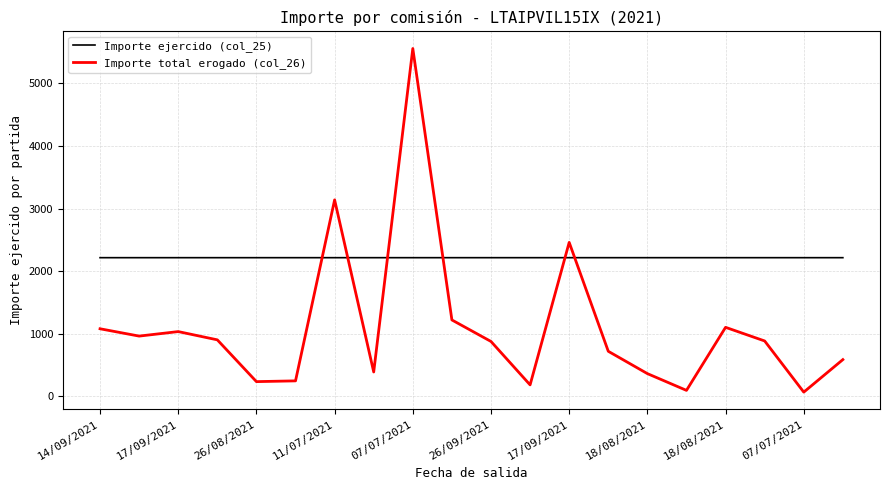

True or false: Importe total erogado (col_26) and Importe ejercido (col_25) intersect in this chart.

True